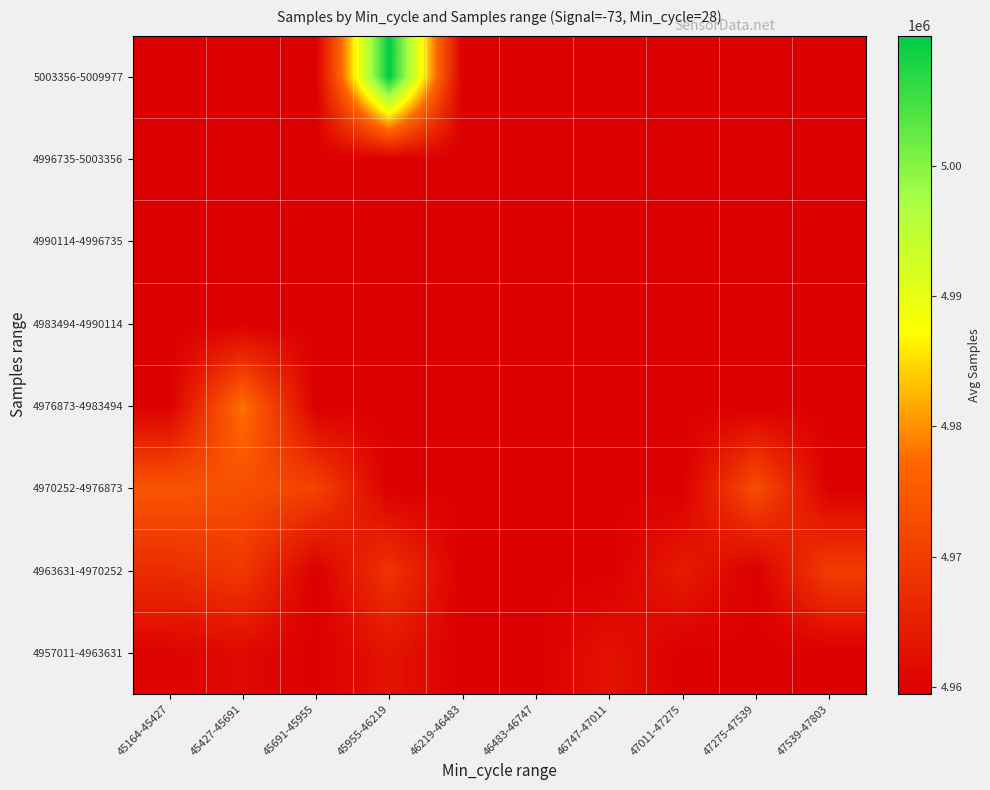

What is the greatest value displayed?

5009976.0